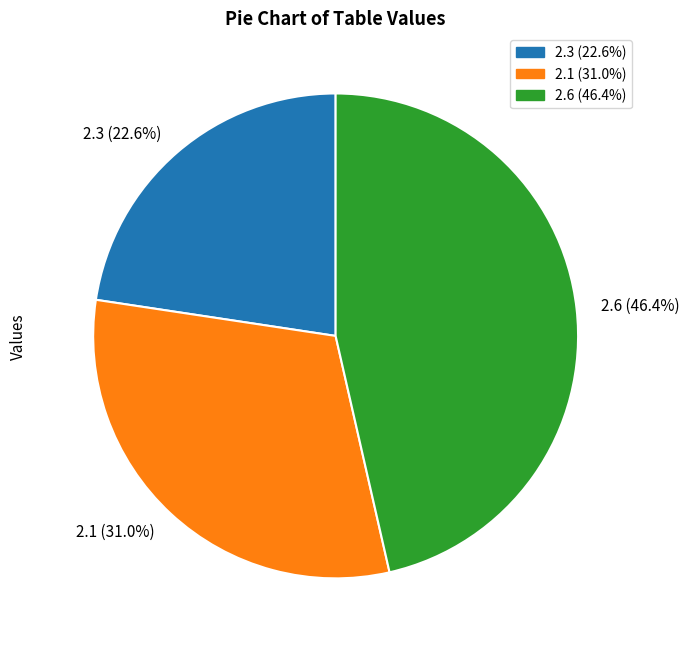

To the nearest percent, what is the combined percentage of 2.3 and 2.6?

69%